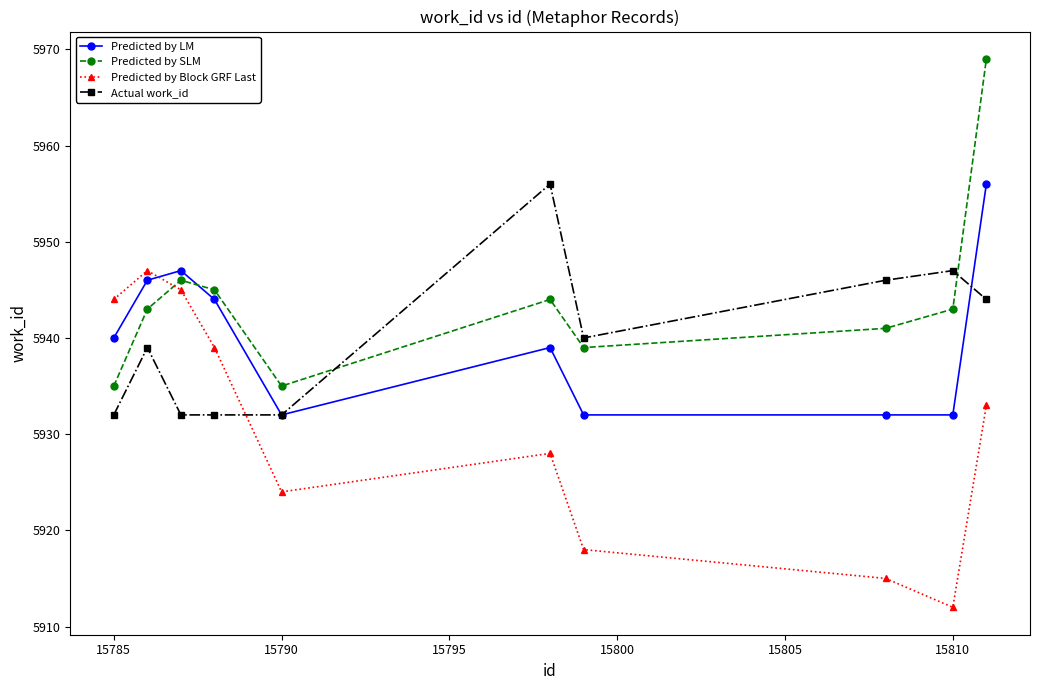

Which series has the largest total across all categories?

Predicted by SLM